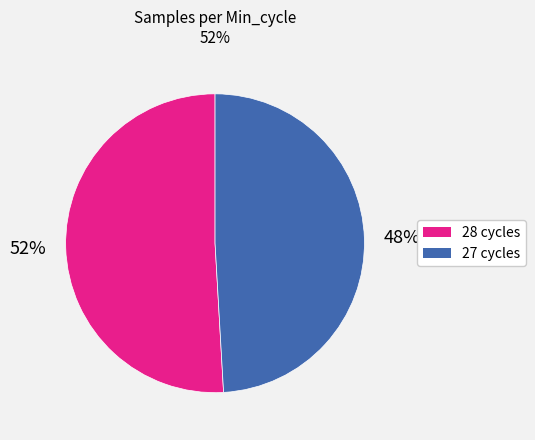

Count the number of slices in the pie.

2